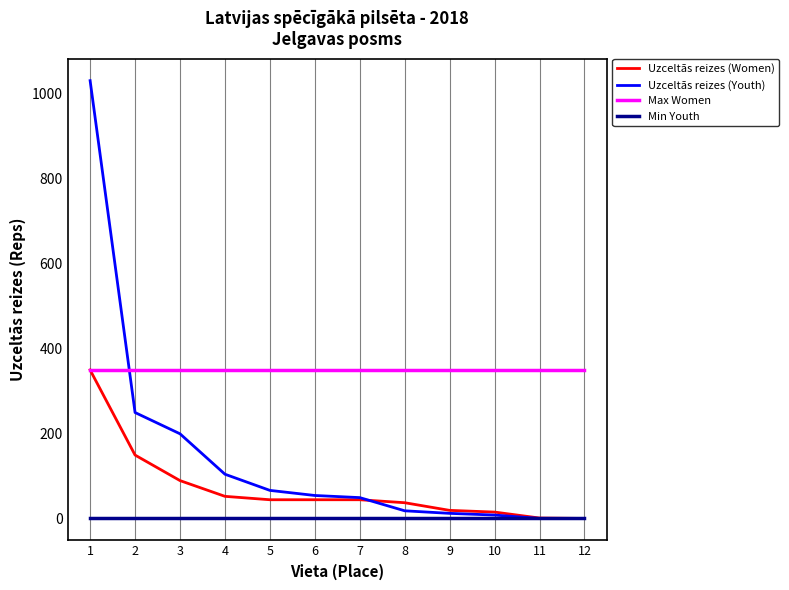

Rank the series by their average value, from lowest to highest.

Min Youth, Uzceltās reizes (Women), Uzceltās reizes (Youth), Max Women